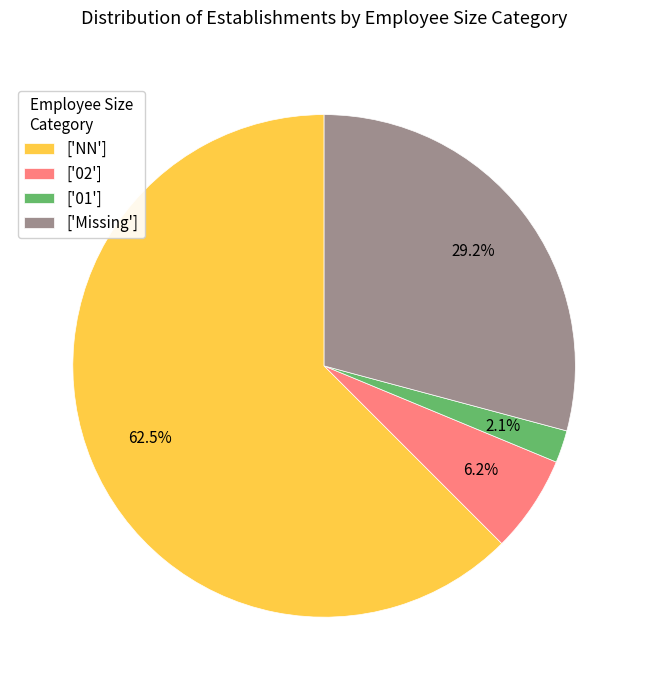

Rank the categories by value from highest to lowest.

['NN'], ['Missing'], ['02'], ['01']